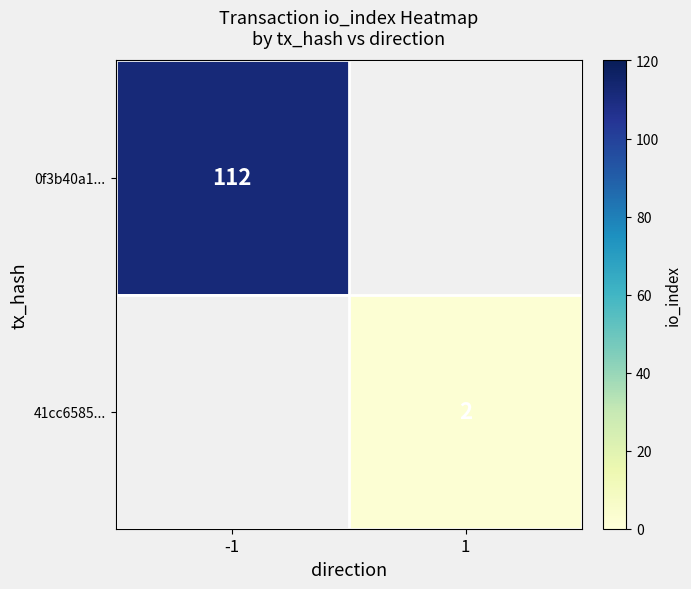

Is the value of 41cc6585... at 1 greater than the value of 0f3b40a1... at -1?

No